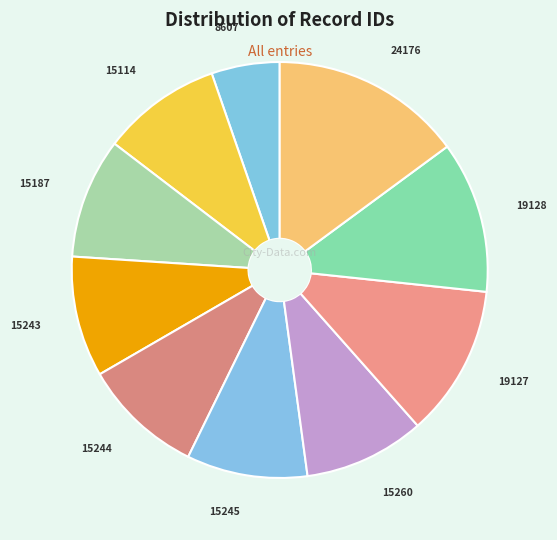

To the nearest percent, what is the difference between the largest and smallest slice percentages?

10%